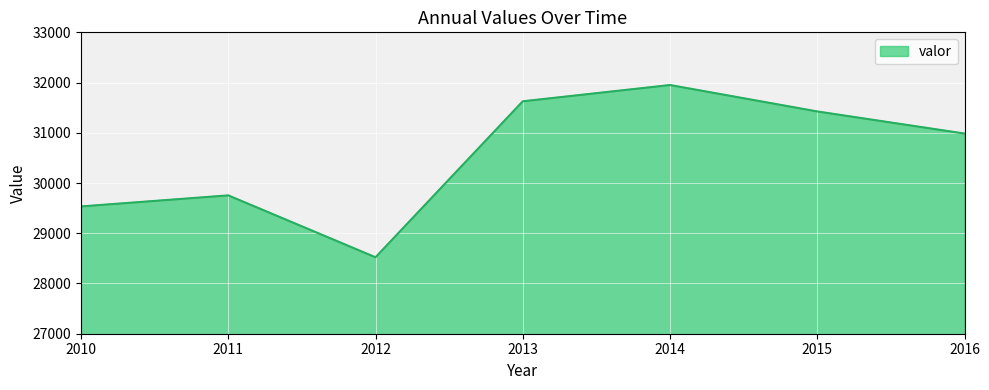

Where is the first local minimum?

2012